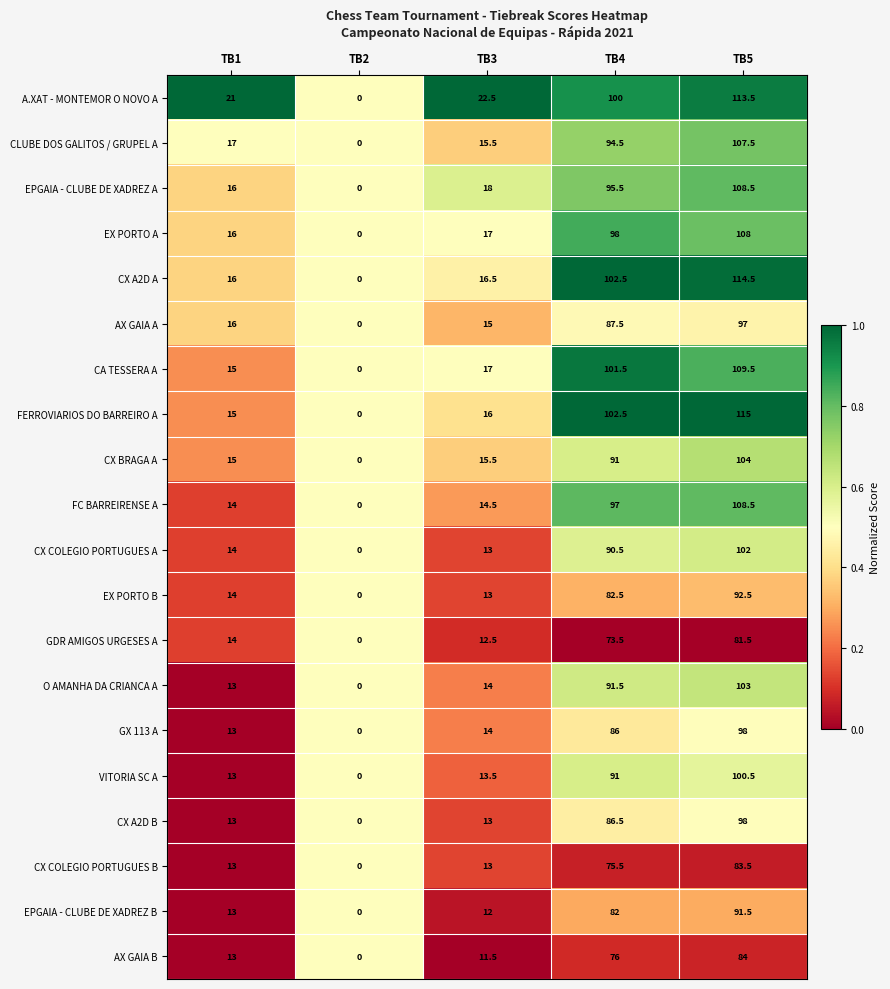

What is the sum of all FERROVIARIOS DO BARREIRO A values?

248.5